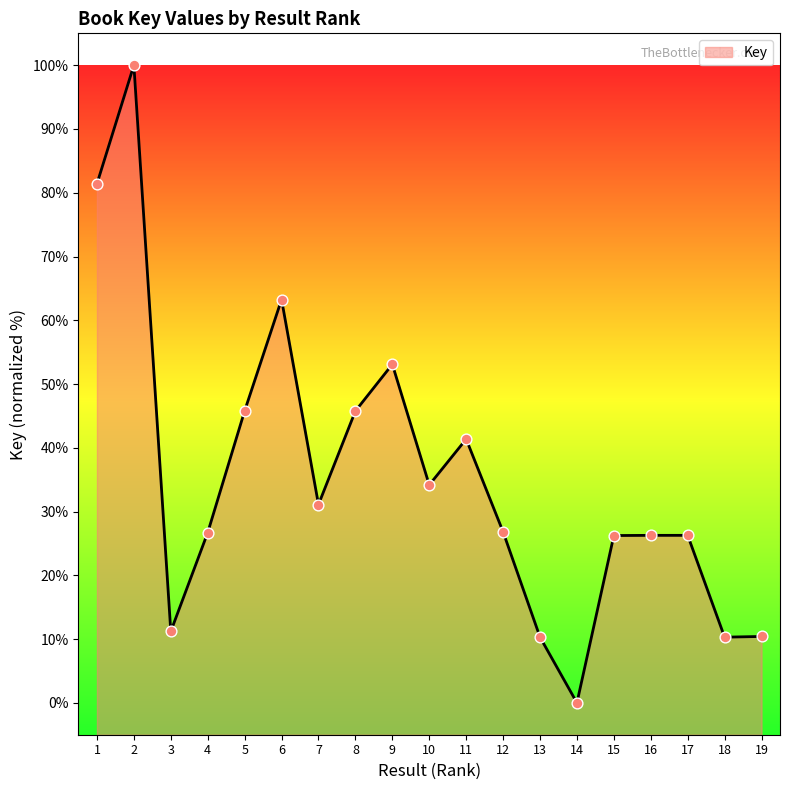

What is the change in value from 5 to 18?

-35.5